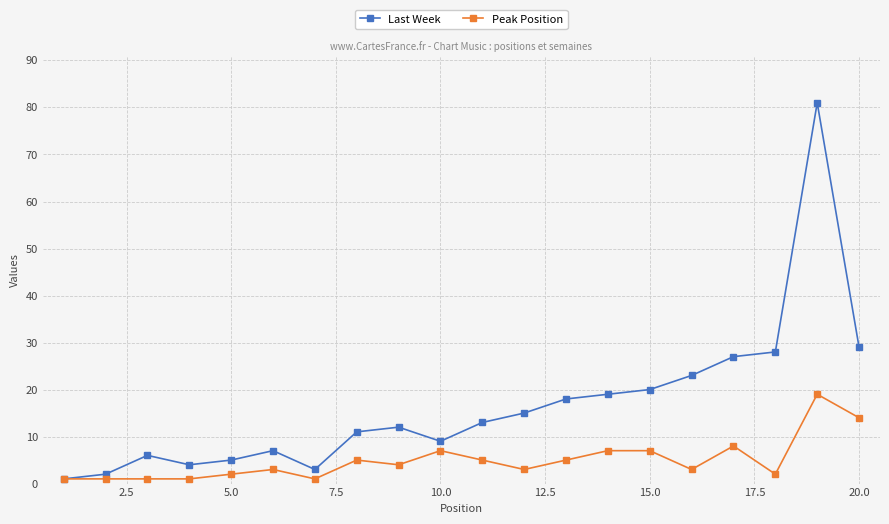

What is the maximum value for Peak Position?

19